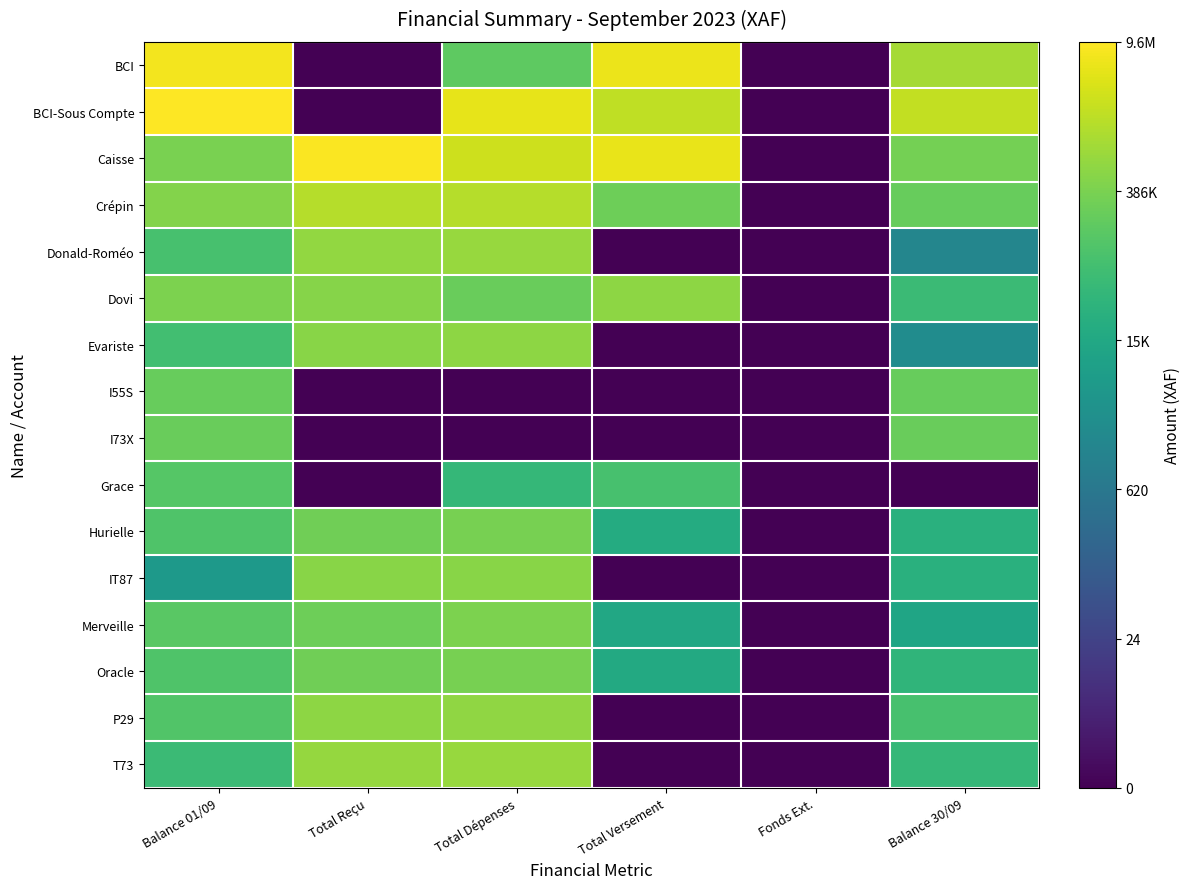

The Oracle series shows 4.4 at Balance 30/09. True or false?

False